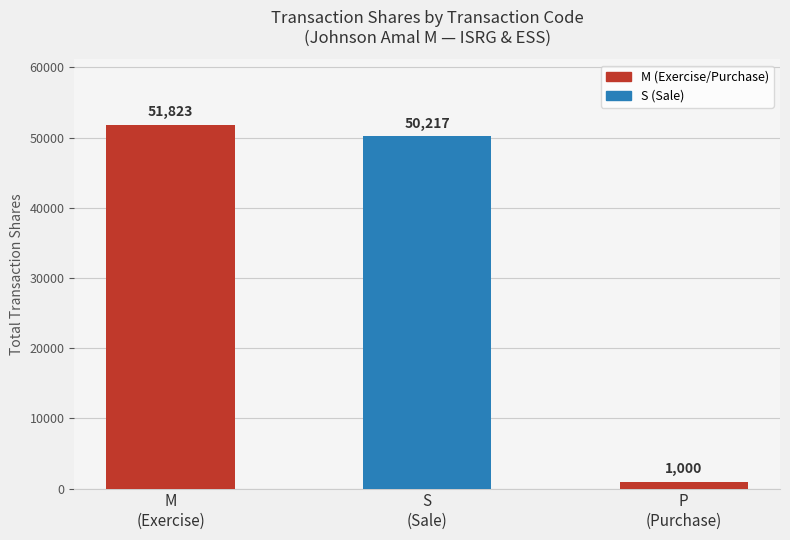

Reading left to right, extract all data points from this chart.

51823	50217	1000